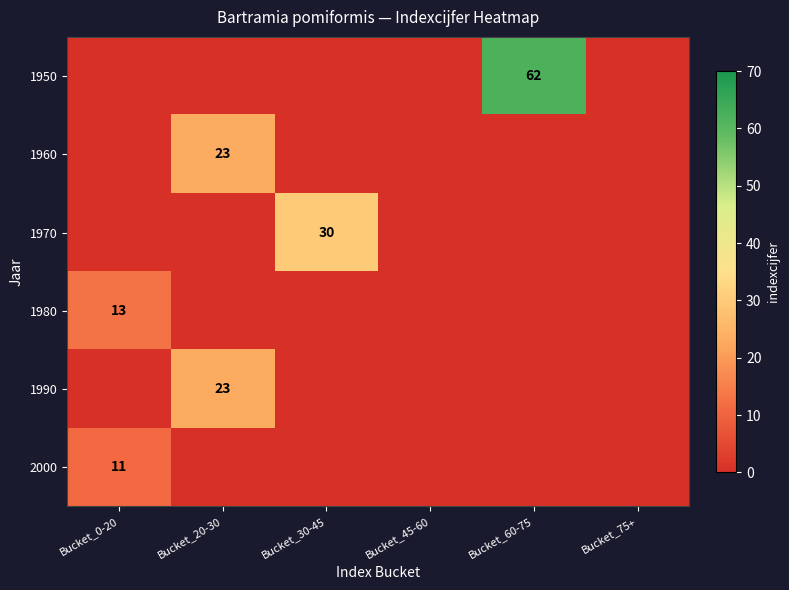

True or false: 1980 has a value of 22 at Bucket_0-20.

False